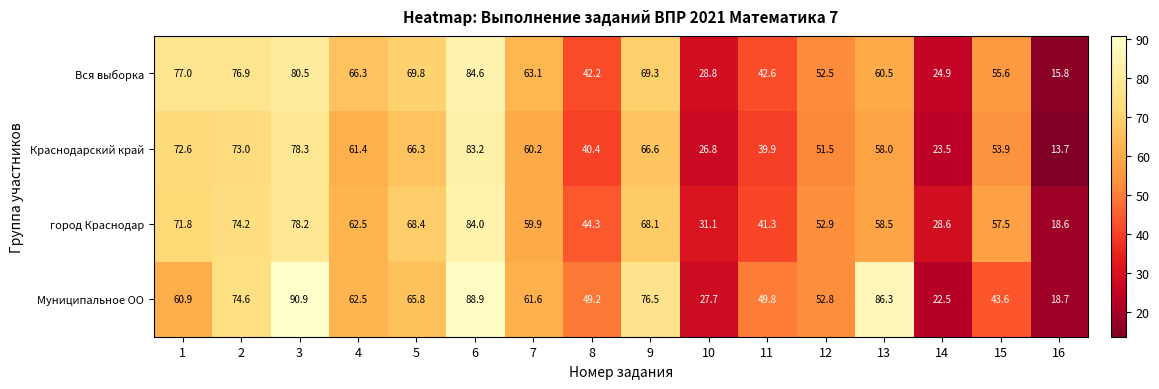

Is the value of город Краснодар at 11 greater than the value of Краснодарский край at 9?

No